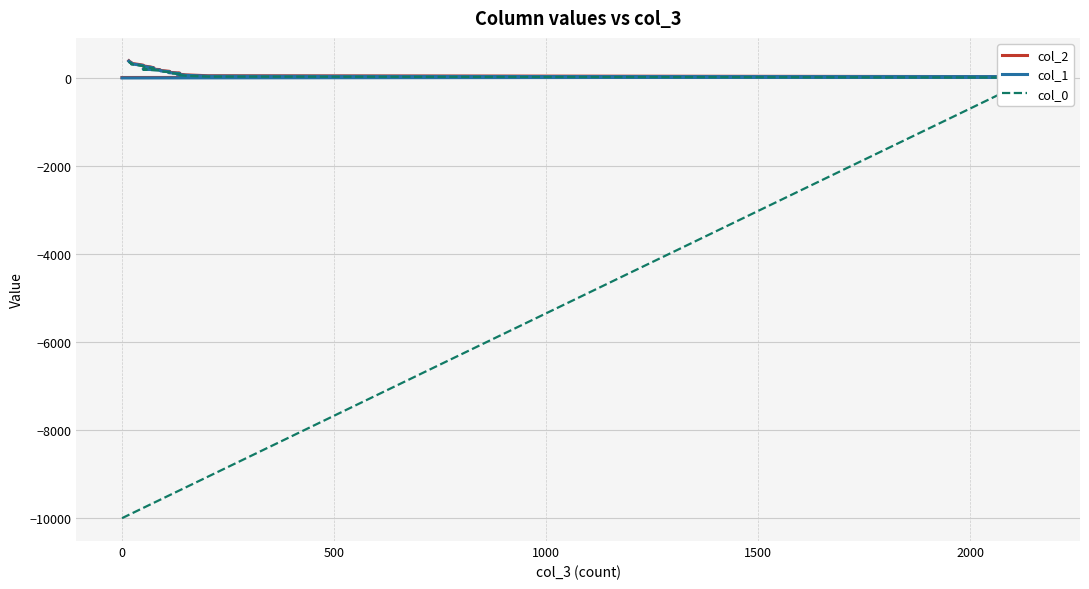

Which series has the widest spread of Y values?

col_0